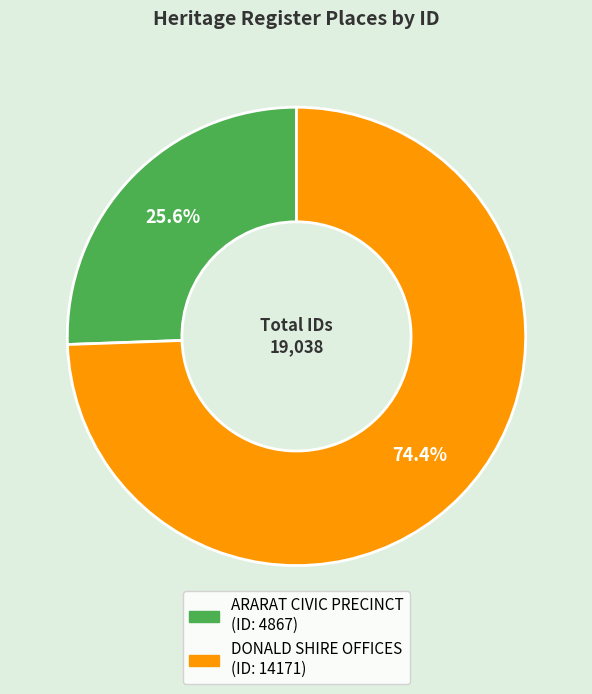

Count the number of slices in the pie.

2